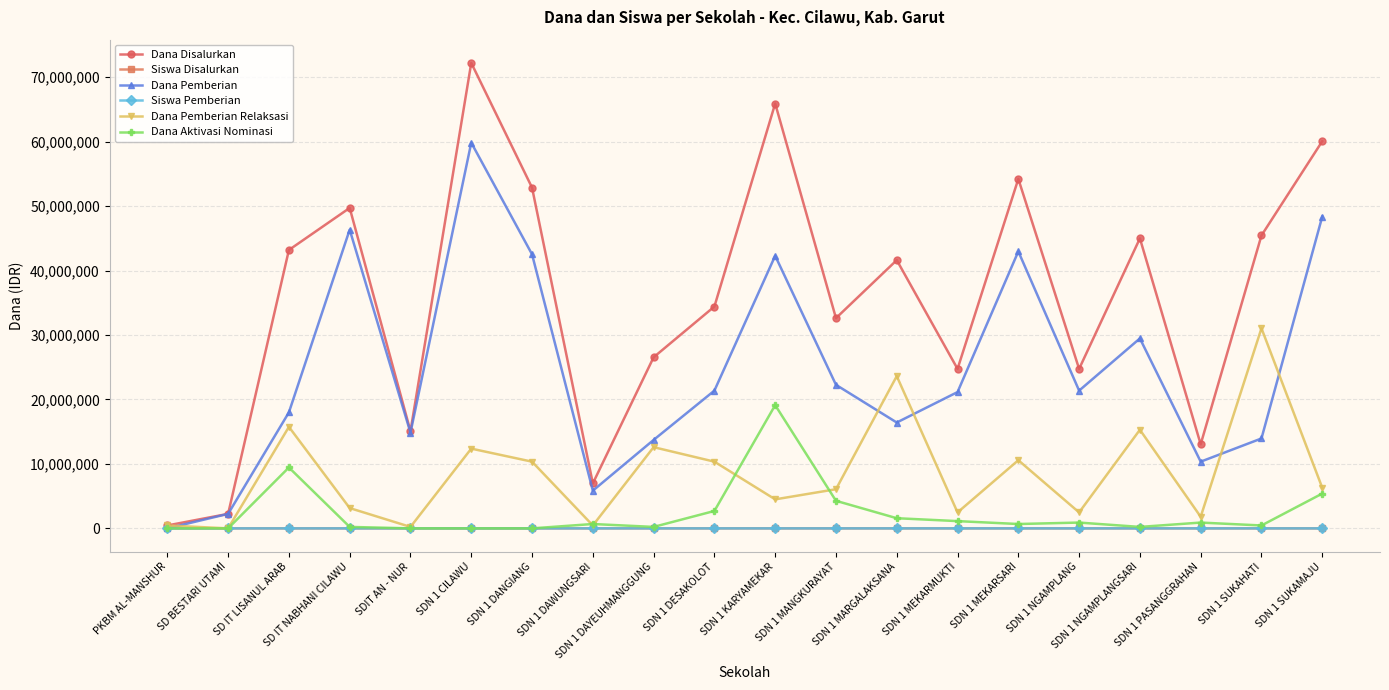

Which series has the largest total across all categories?

Dana Disalurkan